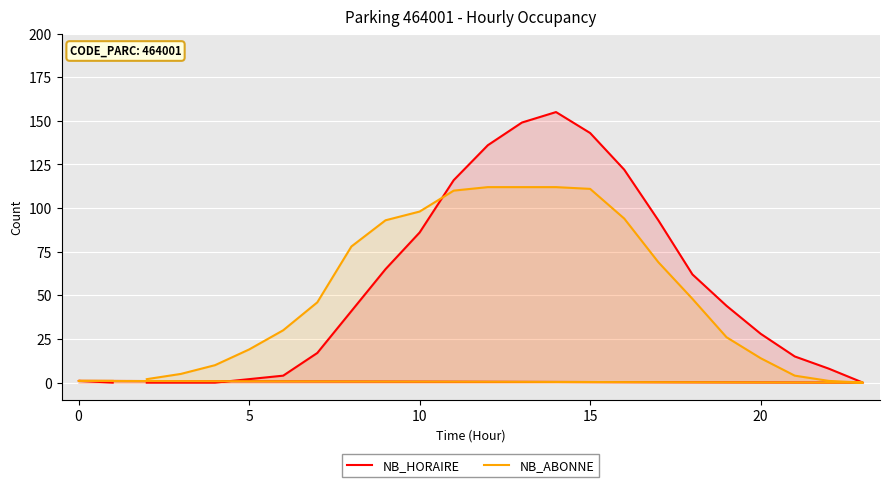

True or false: NB_HORAIRE and NB_ABONNE intersect in this chart.

True